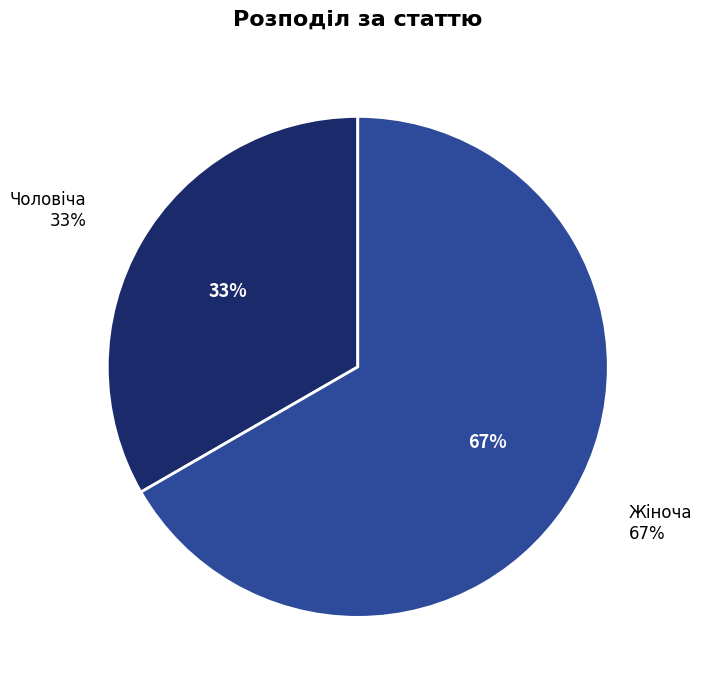

Approximately how many times larger is the value at Жіноча compared to Чоловіча?

2.0